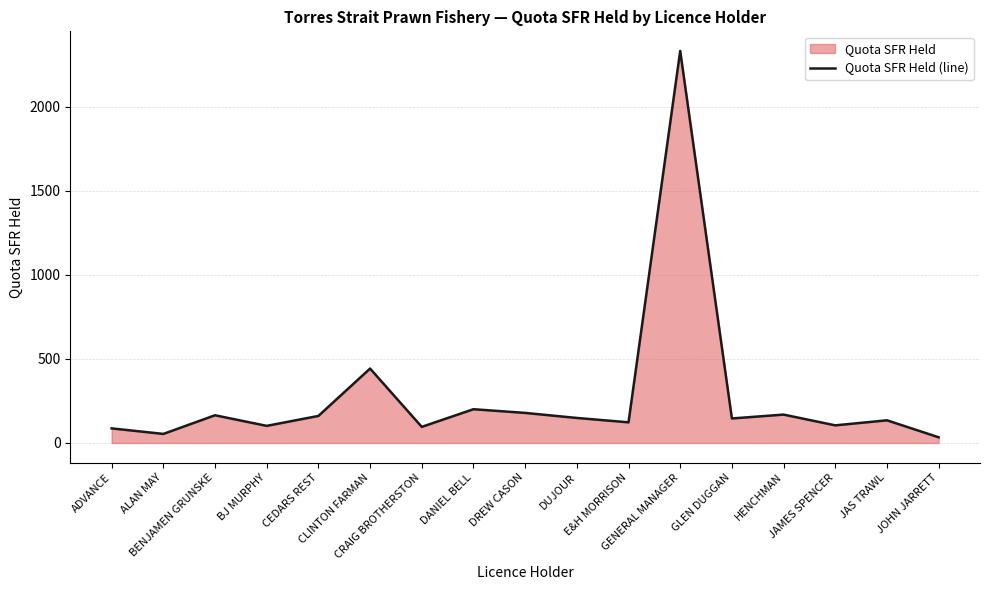

What position from the right is GLEN DUGGAN?

5